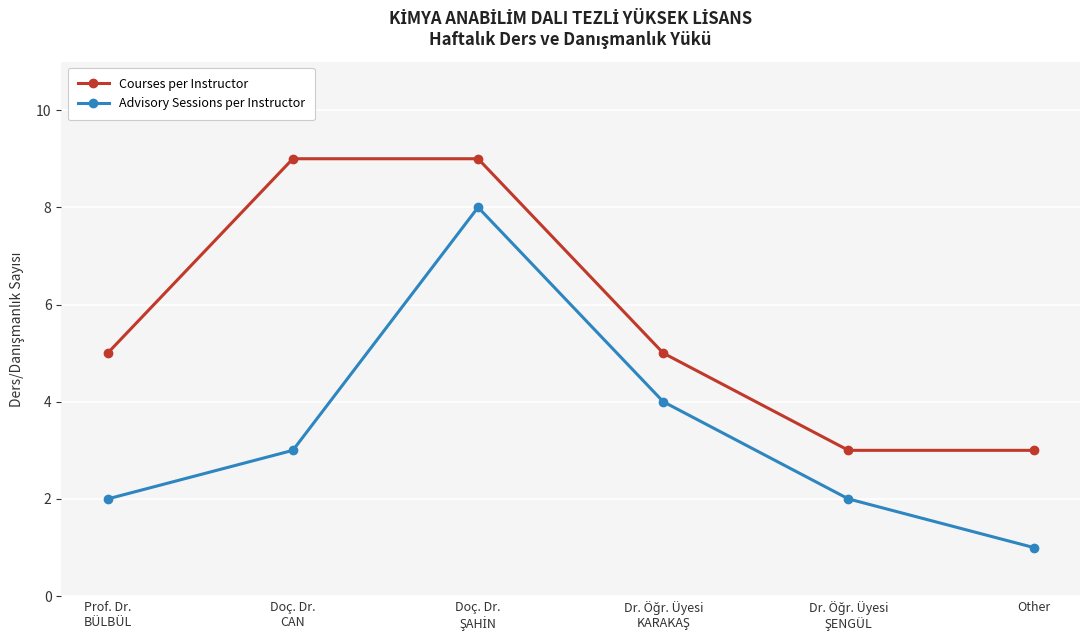

True or false: Courses per Instructor has more than 2 interior local peaks.

False